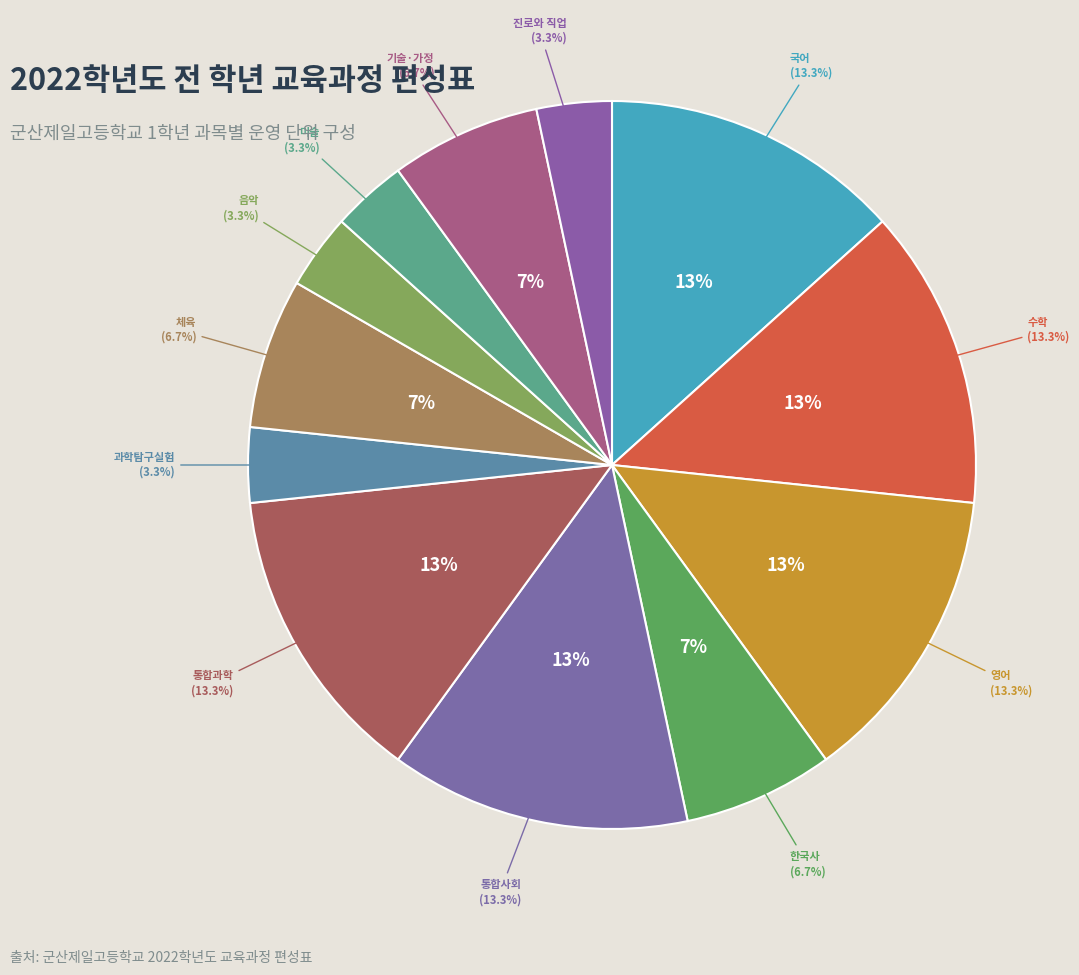

Is 진로와 직업 the majority of the pie?

No